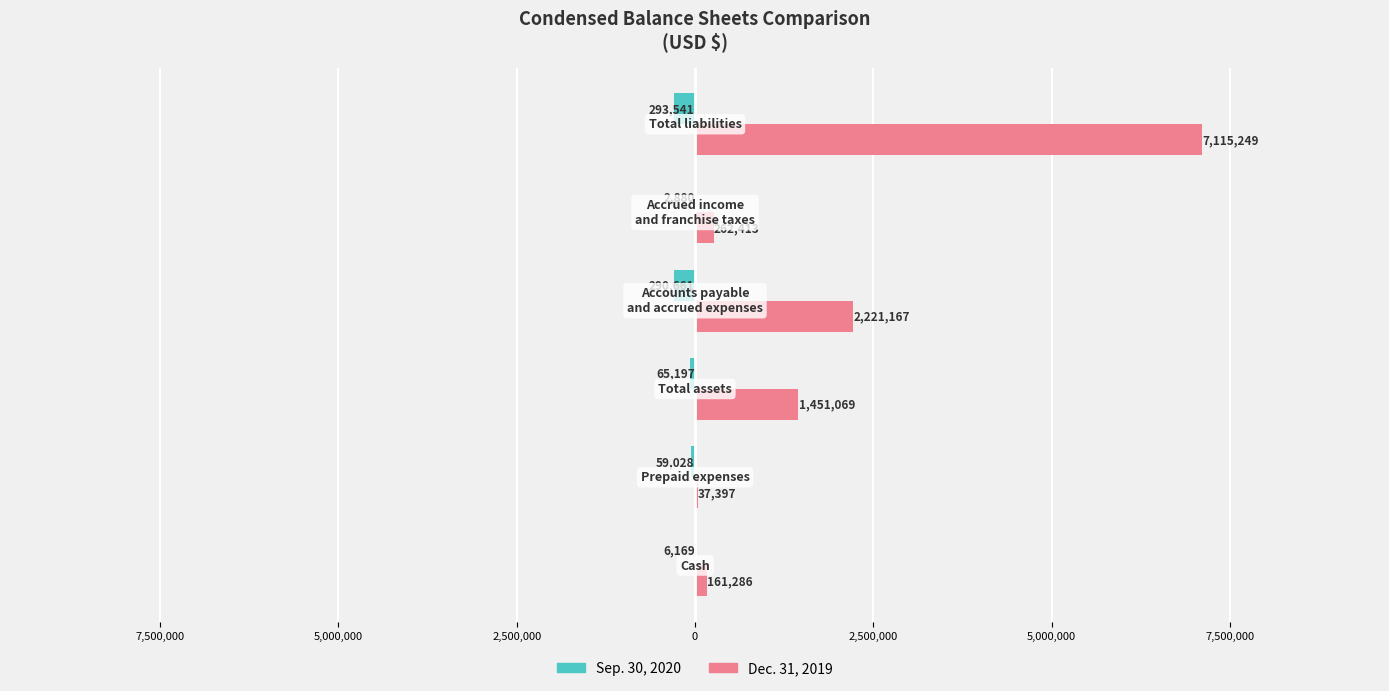

Which series has the widest spread of values?

Dec. 31, 2019